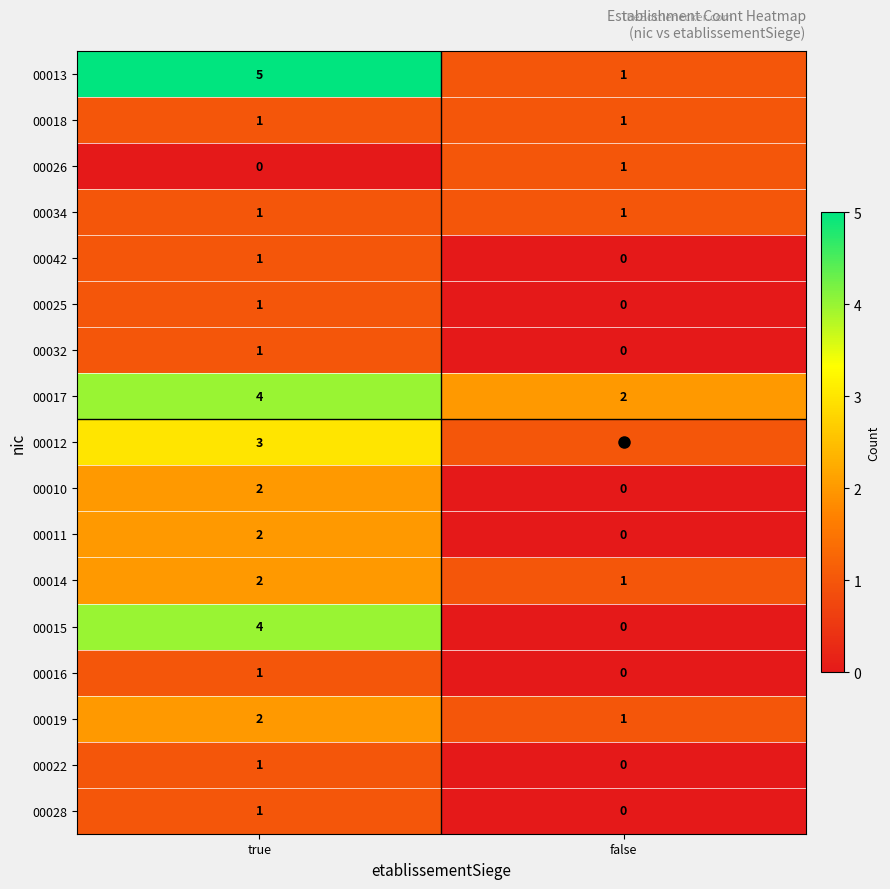

What is the total value across all series at true?

32